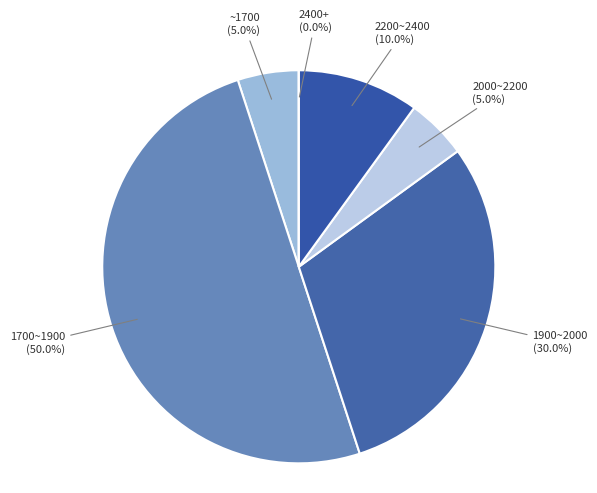

Is there any slice that represents more than half of the pie?

No